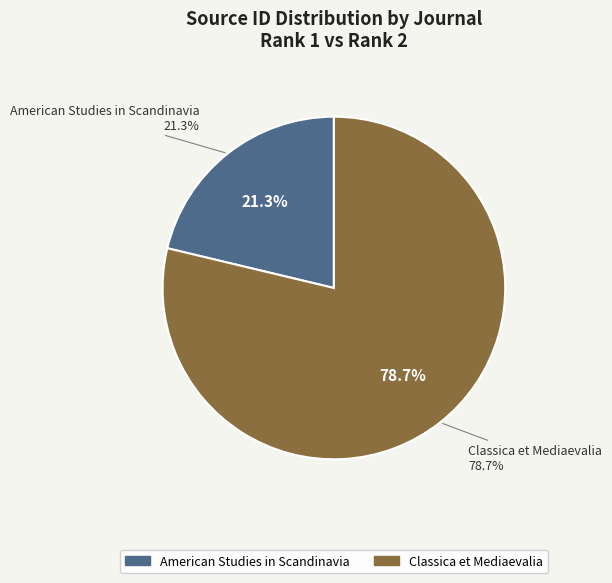

Count the number of slices in the pie.

2